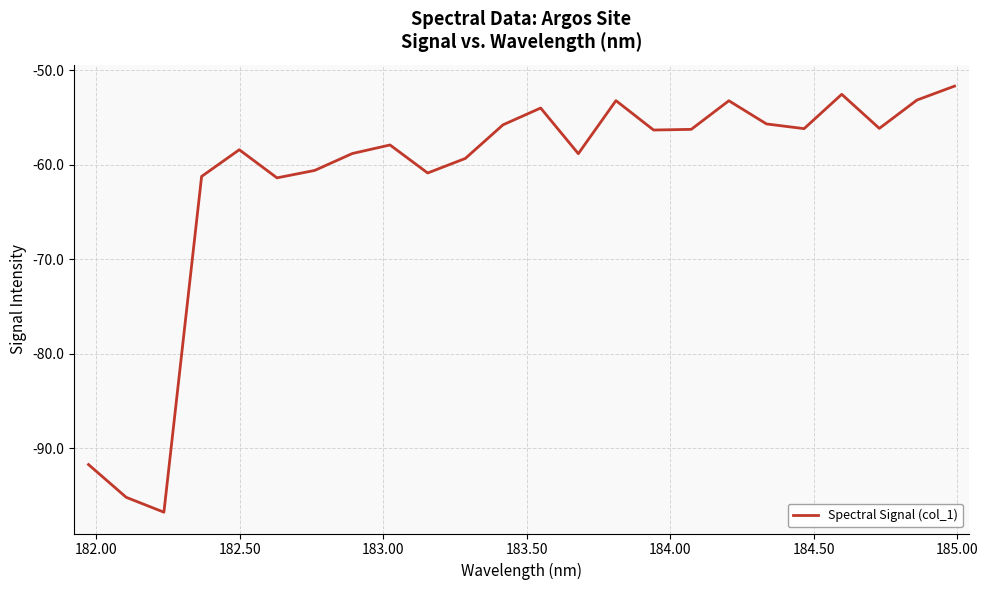

What is the maximum value shown in the chart?

-51.7